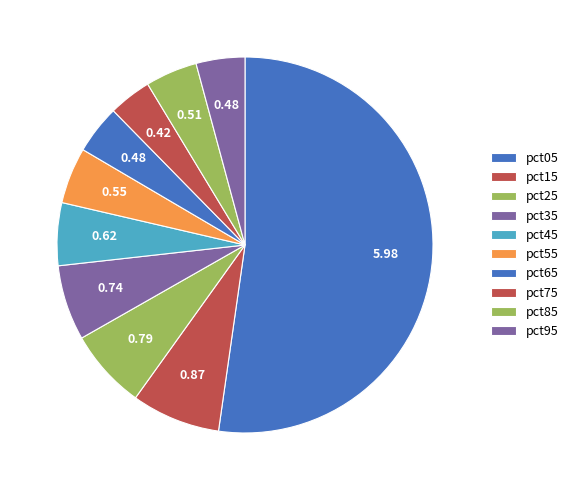

Which has a higher value, pct85 or pct65?

pct85